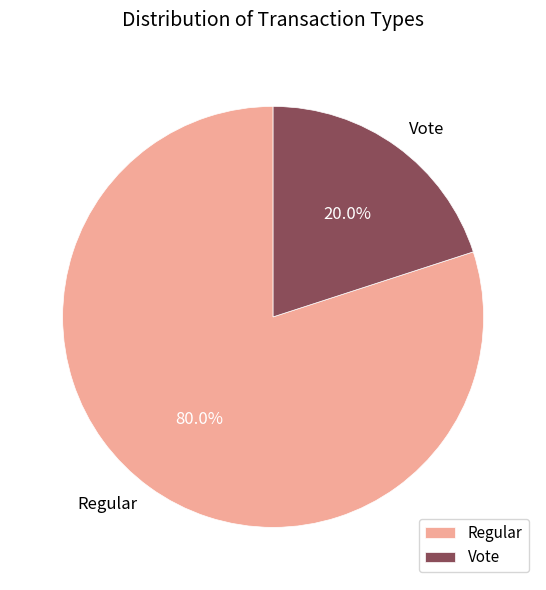

Which category has the smallest portion of the pie?

Vote